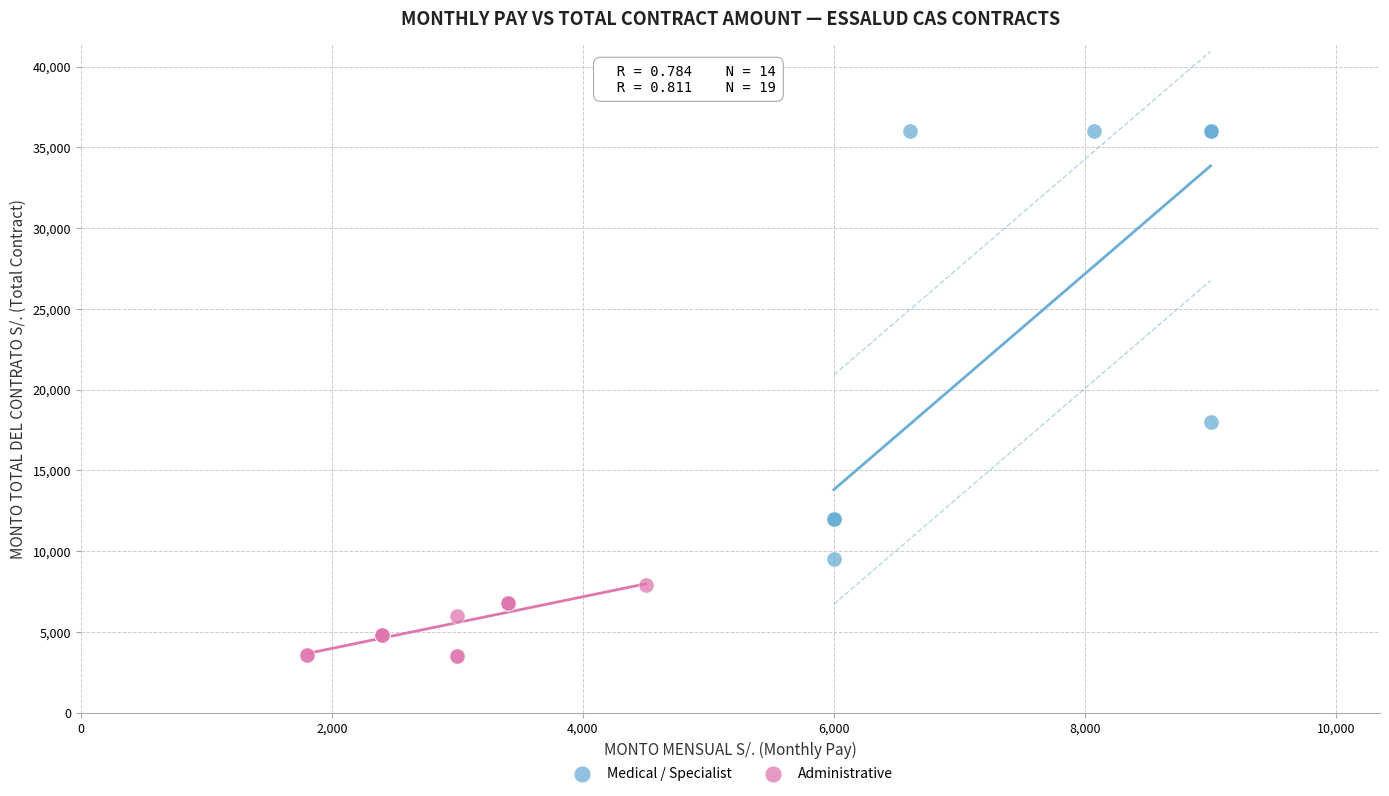

Which series has the widest spread of Y values?

Medical / Specialist